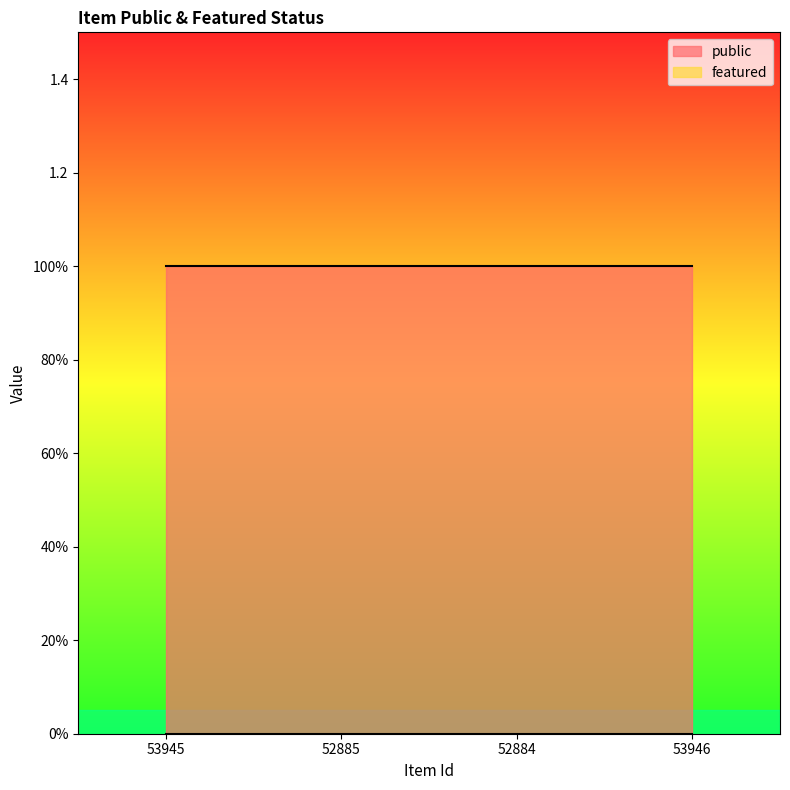

At how many categories does at least one series exceed 0?

4